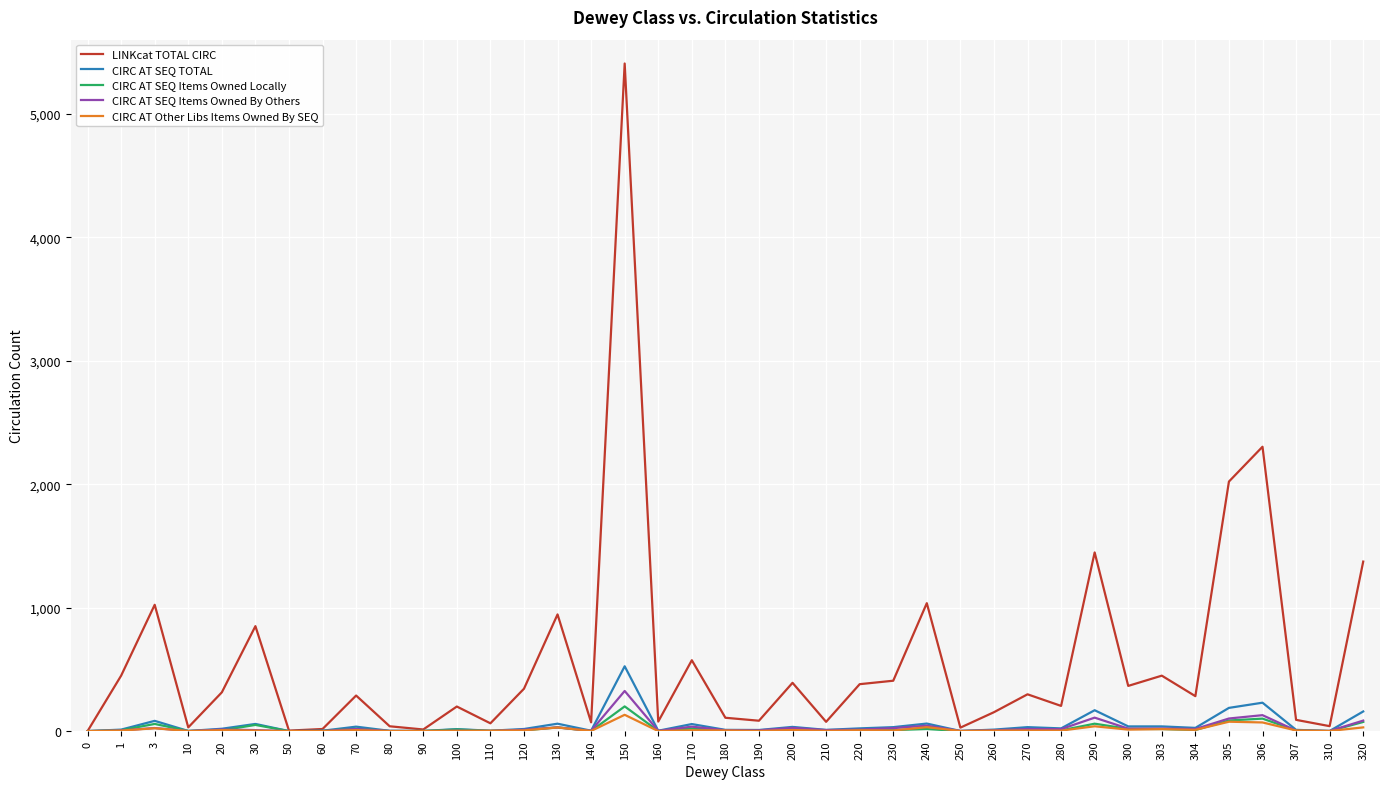

What is the difference between the maximum and minimum values in the CIRC AT SEQ Items Owned By Others series?

325